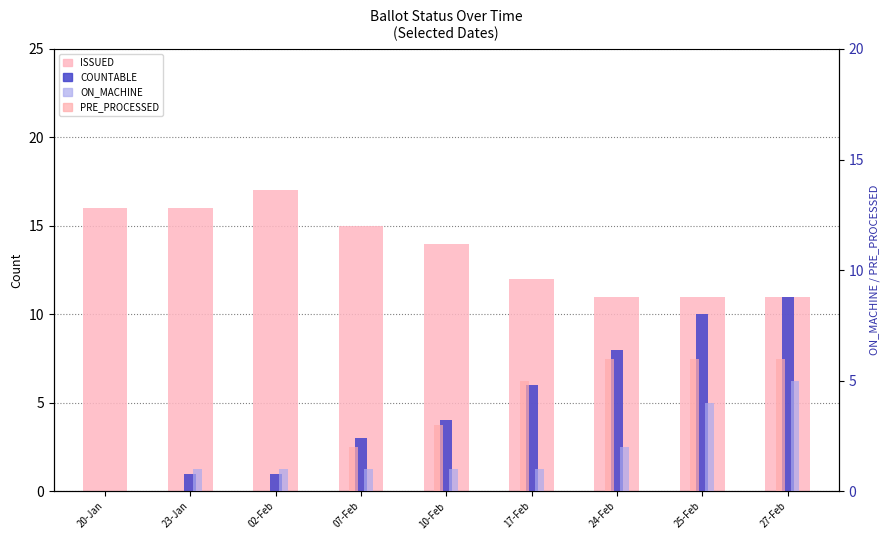

Is it true that COUNTABLE equals 18 at 27-Feb?

False